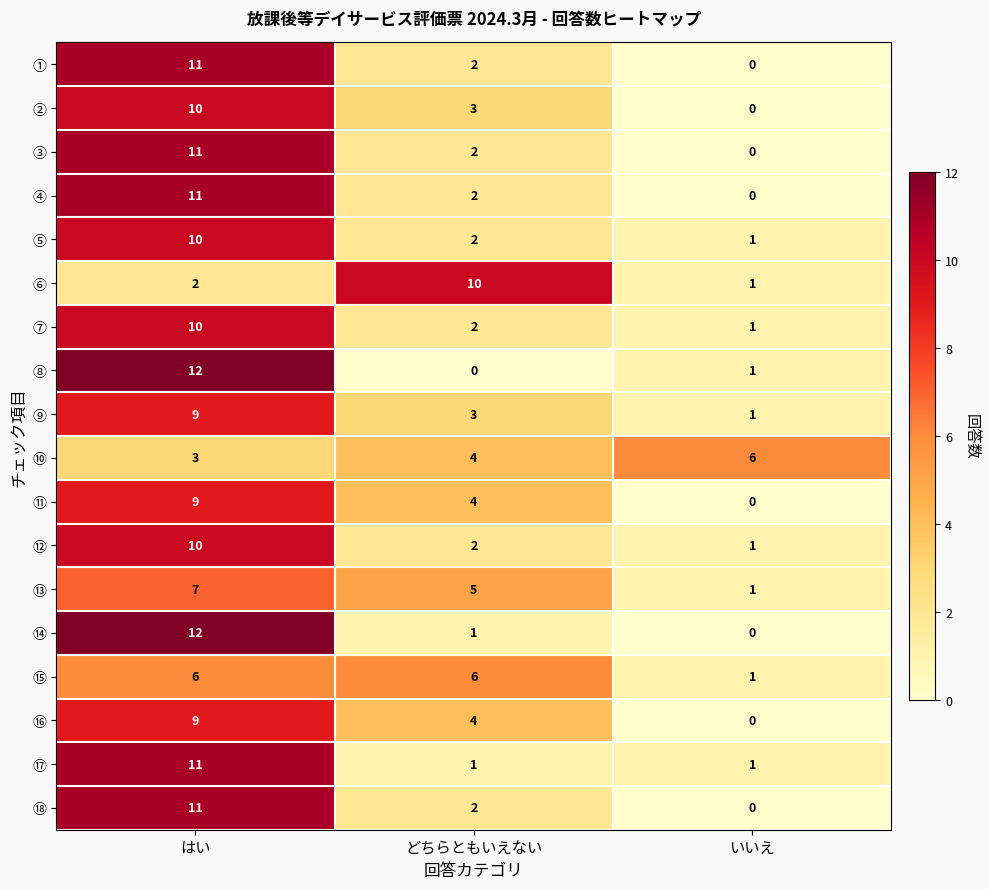

List the labels in order of ⑱ value, largest first.

はい, どちらともいえない, いいえ